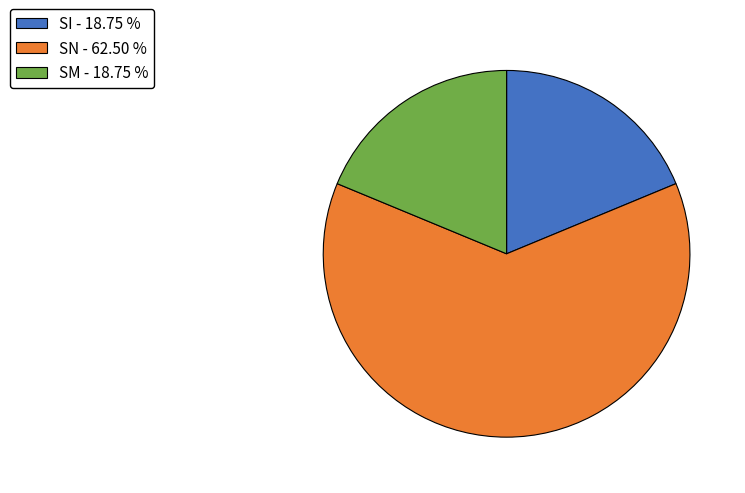

Count the number of slices in the pie.

3